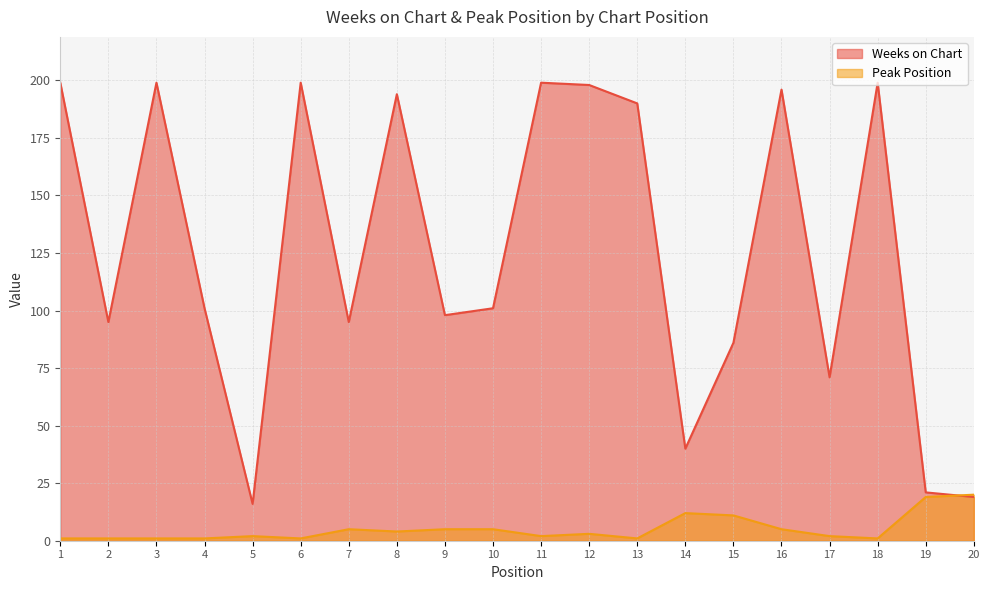

What is the sum of all Peak Position values?

102